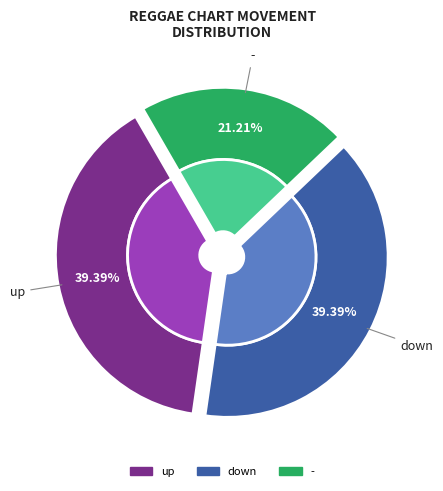

How many segments does this pie chart have?

3